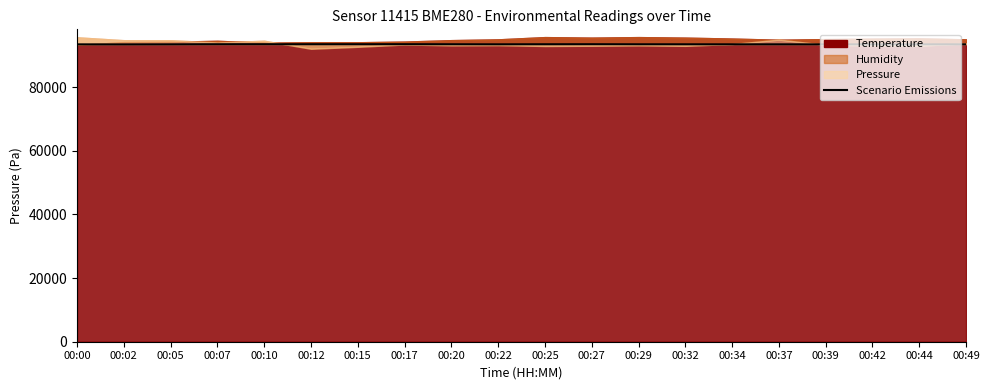

What is the average value?

93466.1